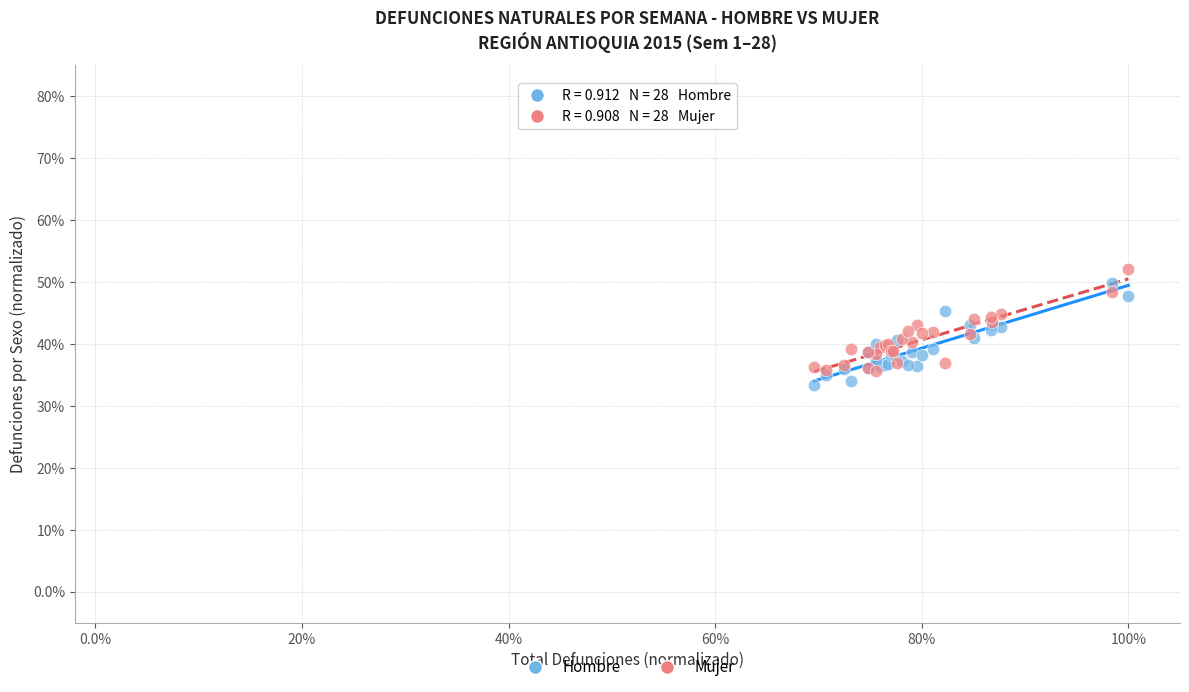

What are all the series names shown in the legend?

Hombre, Mujer